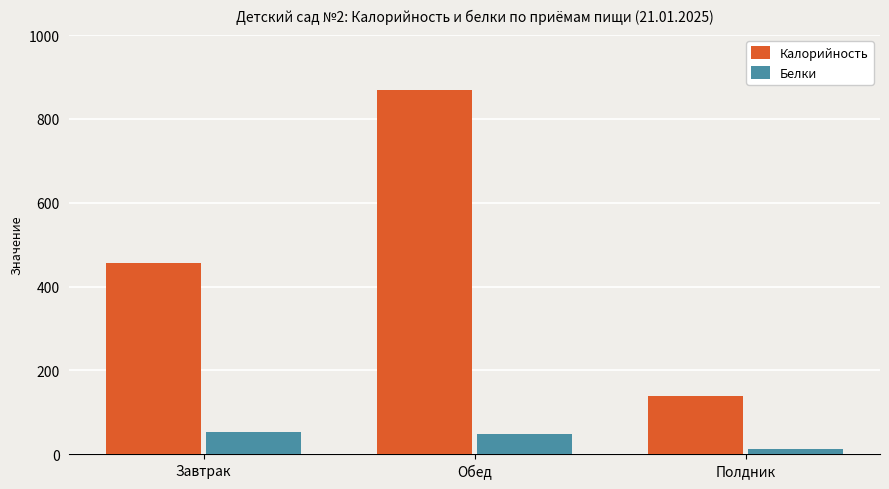

At which category does the chart reach its minimum across all series?

Полдник